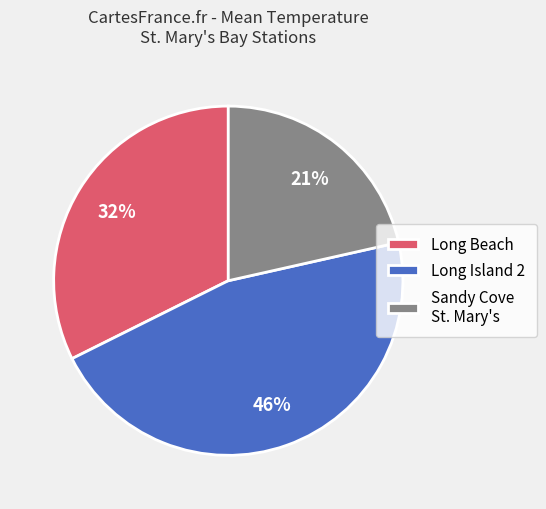

Is it true that Sandy Cove St. Mary's is 21% of the pie?

True